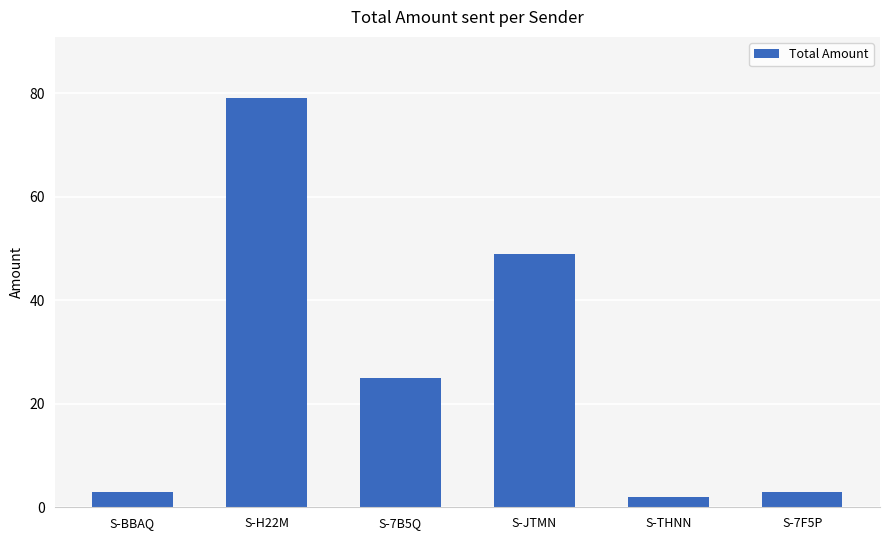

The value at S-THNN is 2. True or false?

True